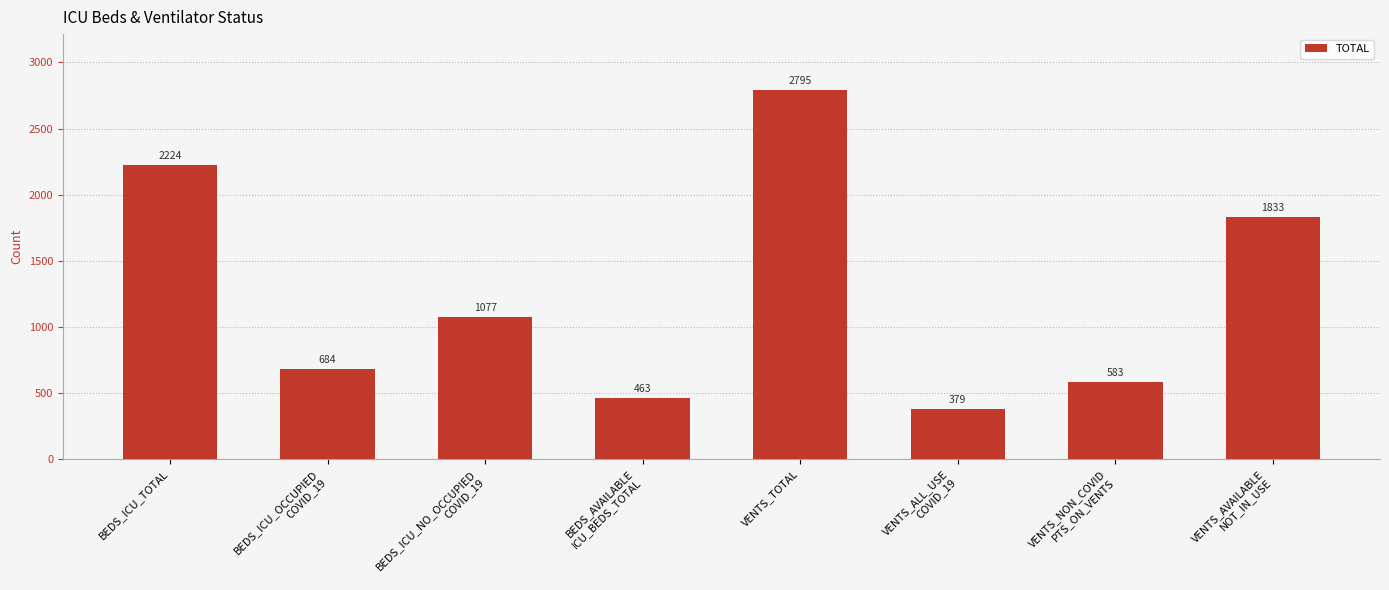

Rank the categories by value from highest to lowest.

VENTS_TOTAL, BEDS_ICU_TOTAL, VENTS_AVAILABLE
NOT_IN_USE, BEDS_ICU_NO_OCCUPIED
COVID_19, BEDS_ICU_OCCUPIED
COVID_19, VENTS_NON_COVID
PTS_ON_VENTS, BEDS_AVAILABLE
ICU_BEDS_TOTAL, VENTS_ALL_USE
COVID_19